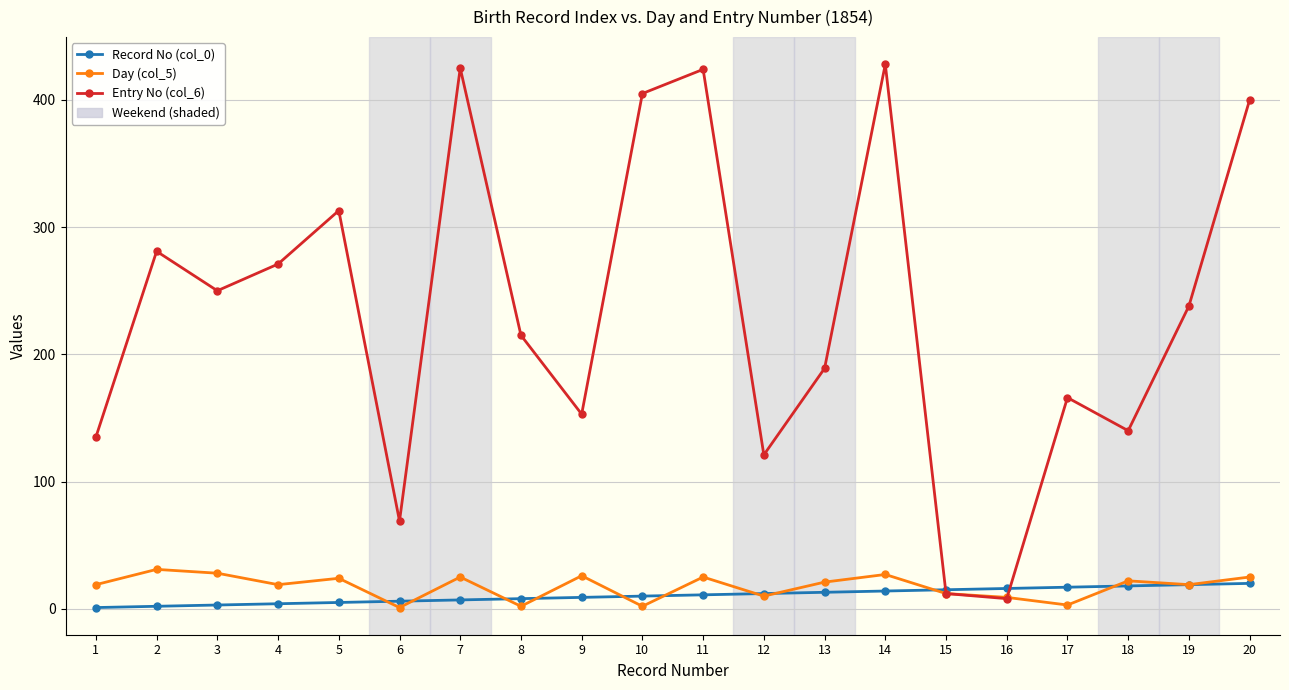

Is it true that Day (col_5) equals 19 at 19?

True